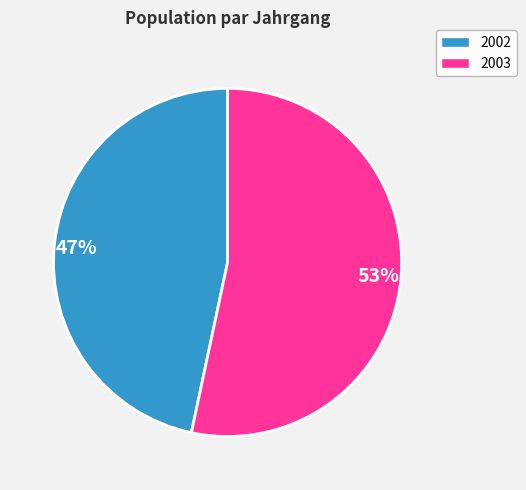

To the nearest percent, what is the combined percentage of 53% and 47%?

100%